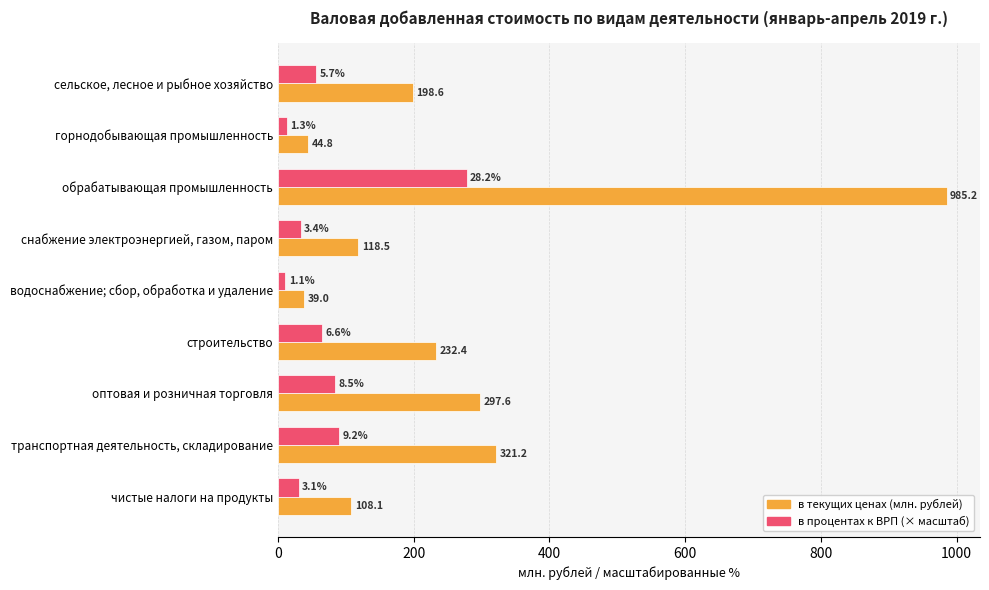

Is it true that в текущих ценах (млн. рублей) equals 306.0 at сельское, лесное и рыбное хозяйство?

False